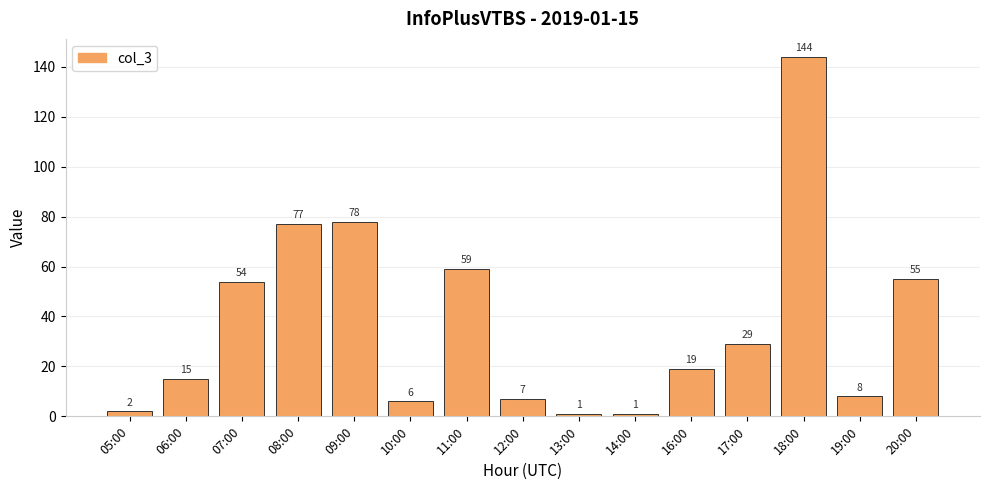

True or false: the data shows 2 at 05:00.

True